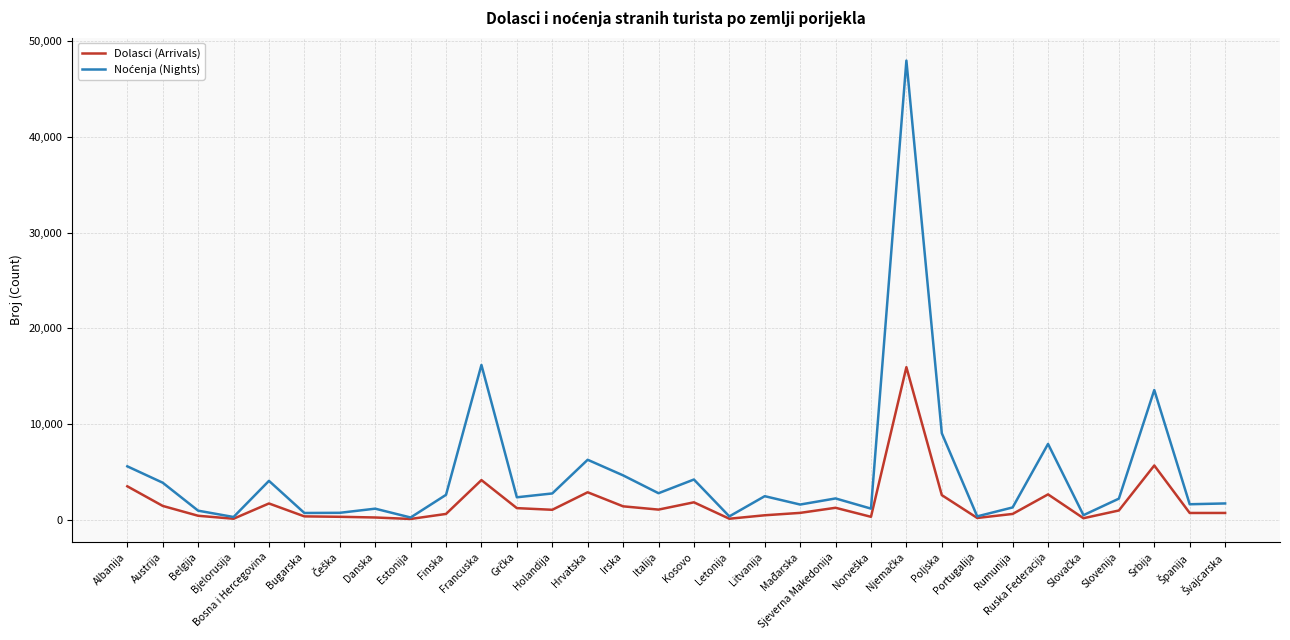

What is the difference between the highest and lowest values at Poljska?

6464